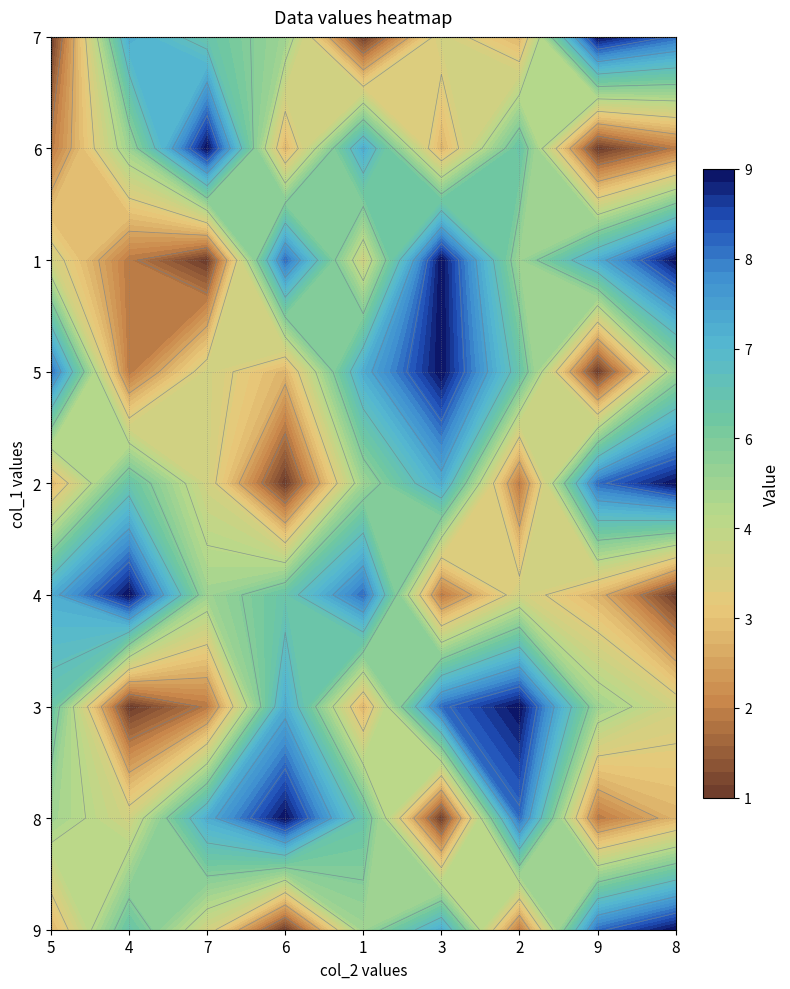

What is the smallest value displayed?

1